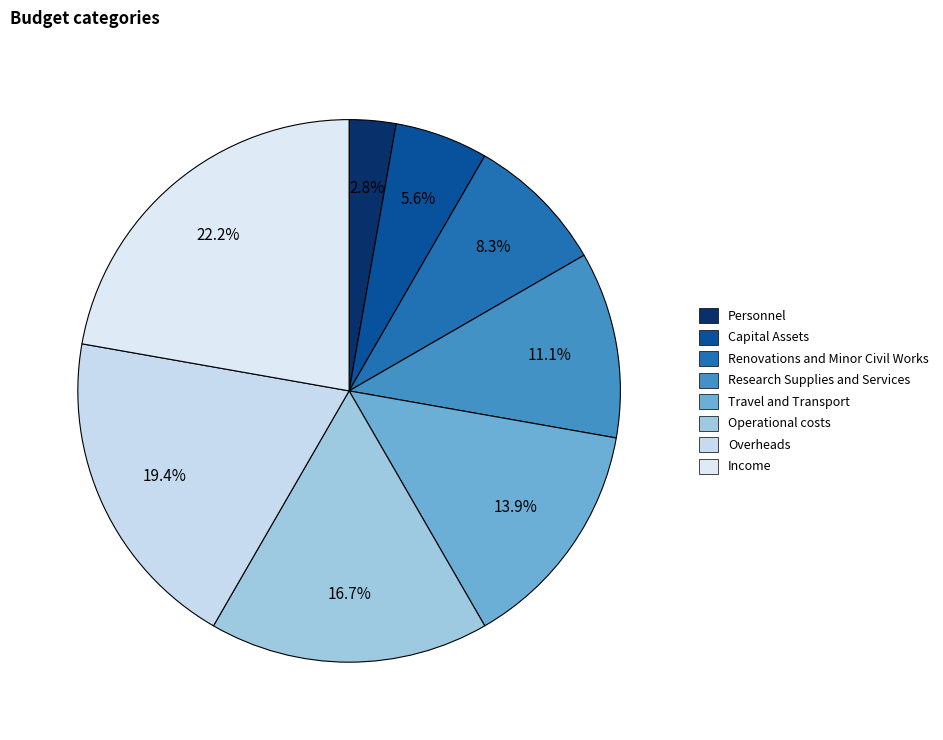

Does Travel and Transport represent more than half of the total?

No